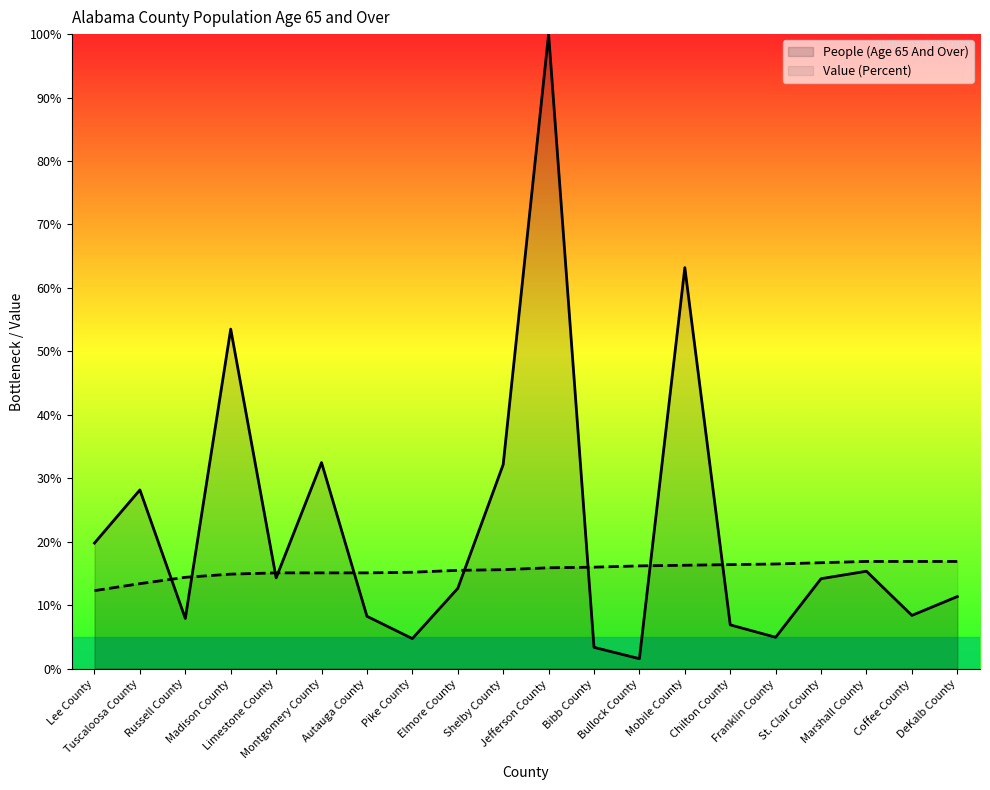

Rank the series by their maximum value, from highest to lowest.

People (Age 65 And Over), Value (Percent)